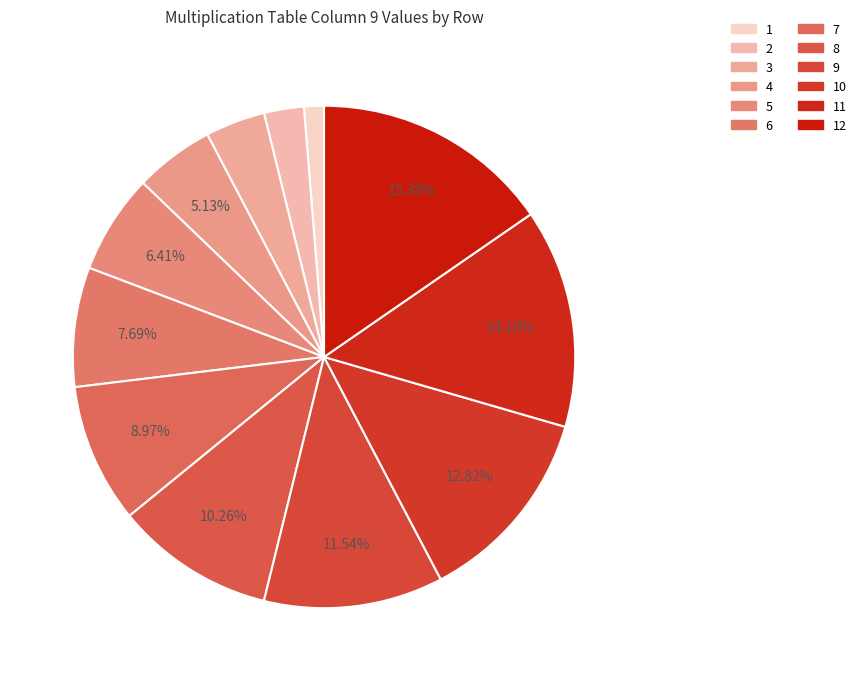

Count the number of slices in the pie.

12